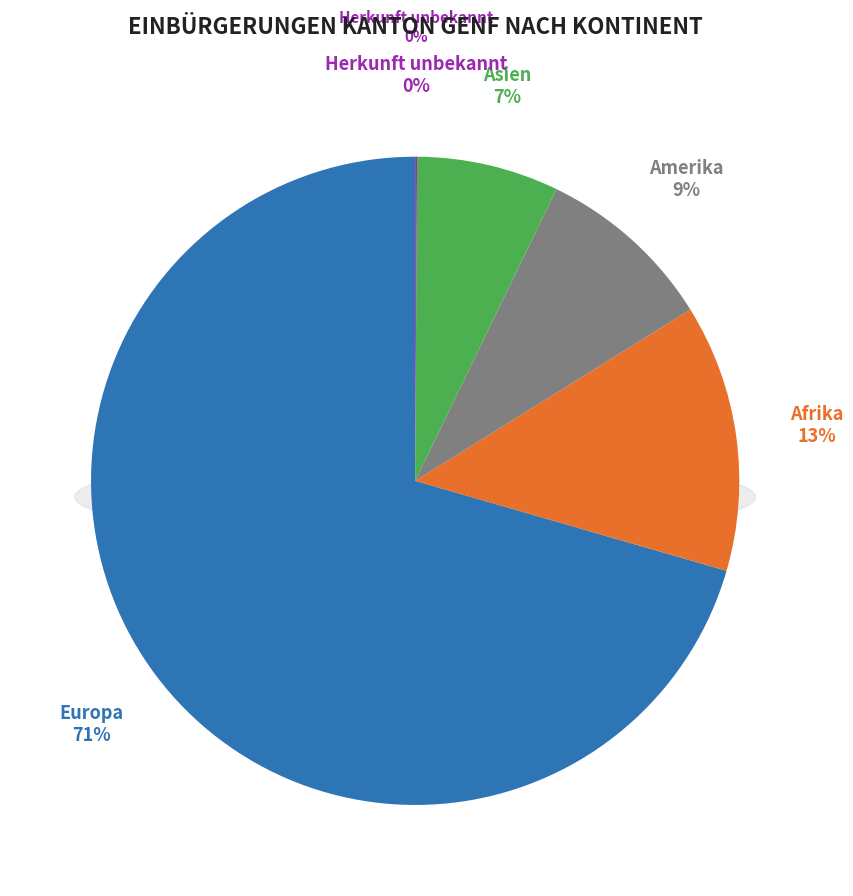

What is the smallest slice in the pie chart?

Herkunft unbekannt